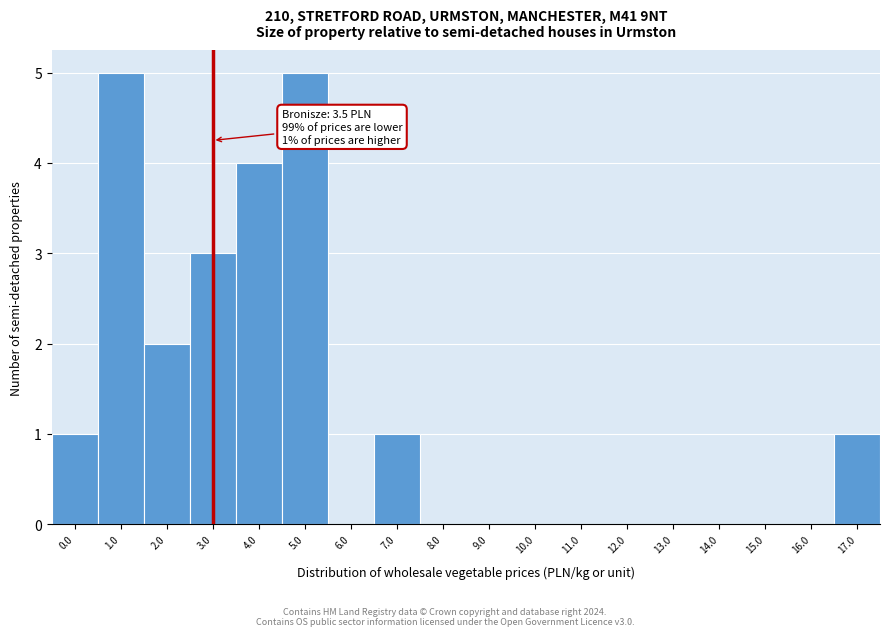

Reading right to left, extract all data points from this chart.

17.0=1	16.0=0	15.0=0	14.0=0	13.0=0	12.0=0	11.0=0	10.0=0	9.0=0	8.0=0	7.0=1	6.0=0	5.0=5	4.0=4	3.0=3	2.0=2	1.0=5	0.0=1